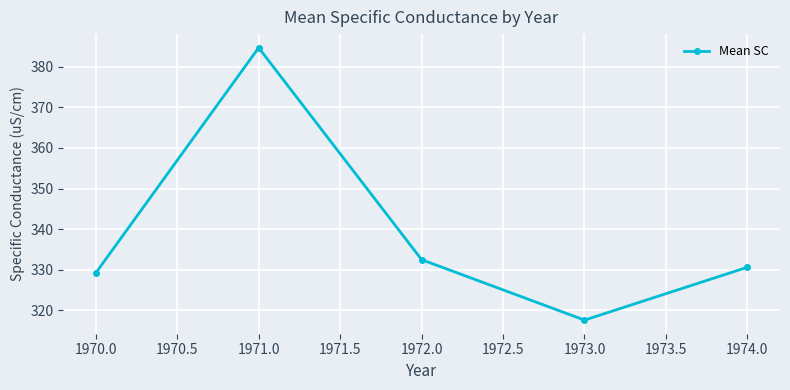

Reading right to left, transcribe all the data shown in this chart.

1974.0=330.6	1973.0=317.6	1972.0=332.5	1971.0=384.6	1970.0=329.2